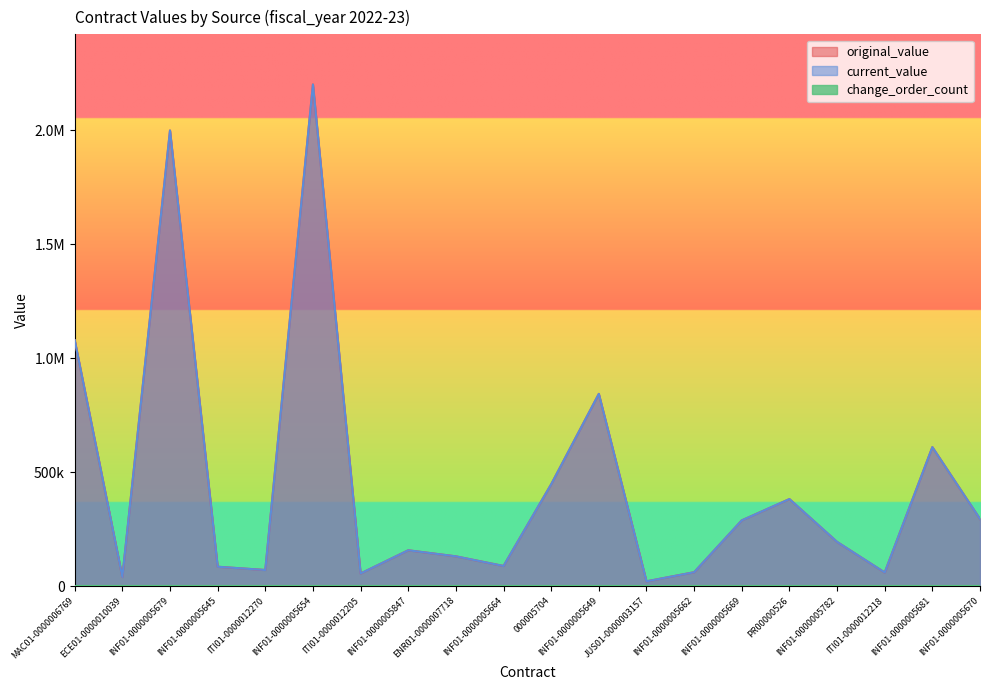

How many data points in original_value are less than 193755?

10